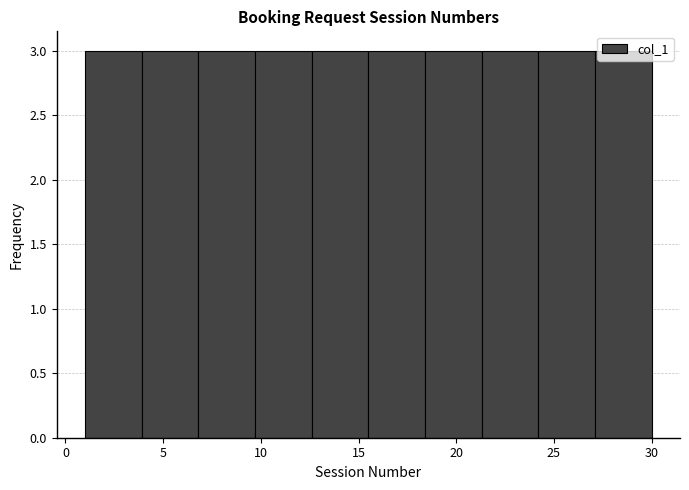

Reading left to right, list every bar in this chart as the range it spans on the x-axis followed by its height. Neither the bar edges nor the heights are printed on the chart, so give them approximately, as read against the axes.

1.0 to 3.9: 3
3.9 to 6.8: 3
6.8 to 9.7: 3
9.7 to 12.6: 3
12.6 to 15.5: 3
15.5 to 18.4: 3
18.4 to 21.3: 3
21.3 to 24.2: 3
24.2 to 27.1: 3
27.1 to 30.0: 3